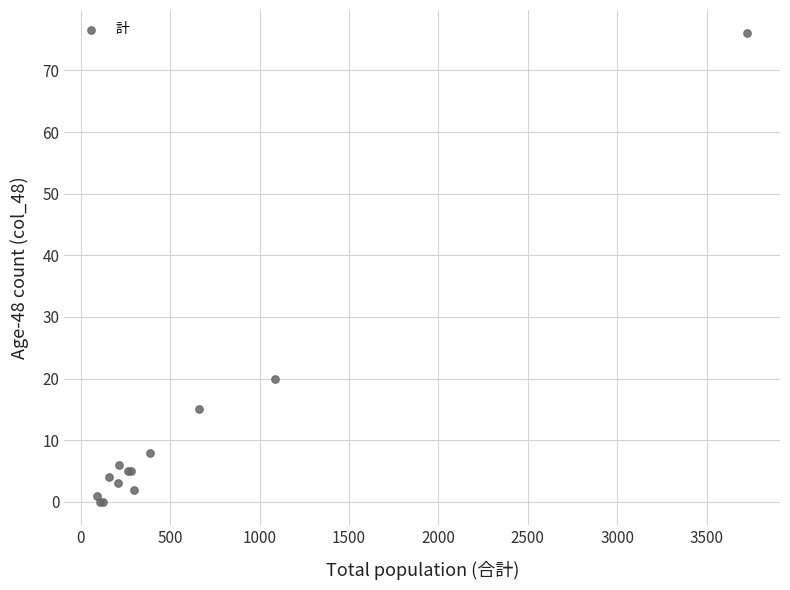

What Y value in the scatter plot is closest to 38?

20